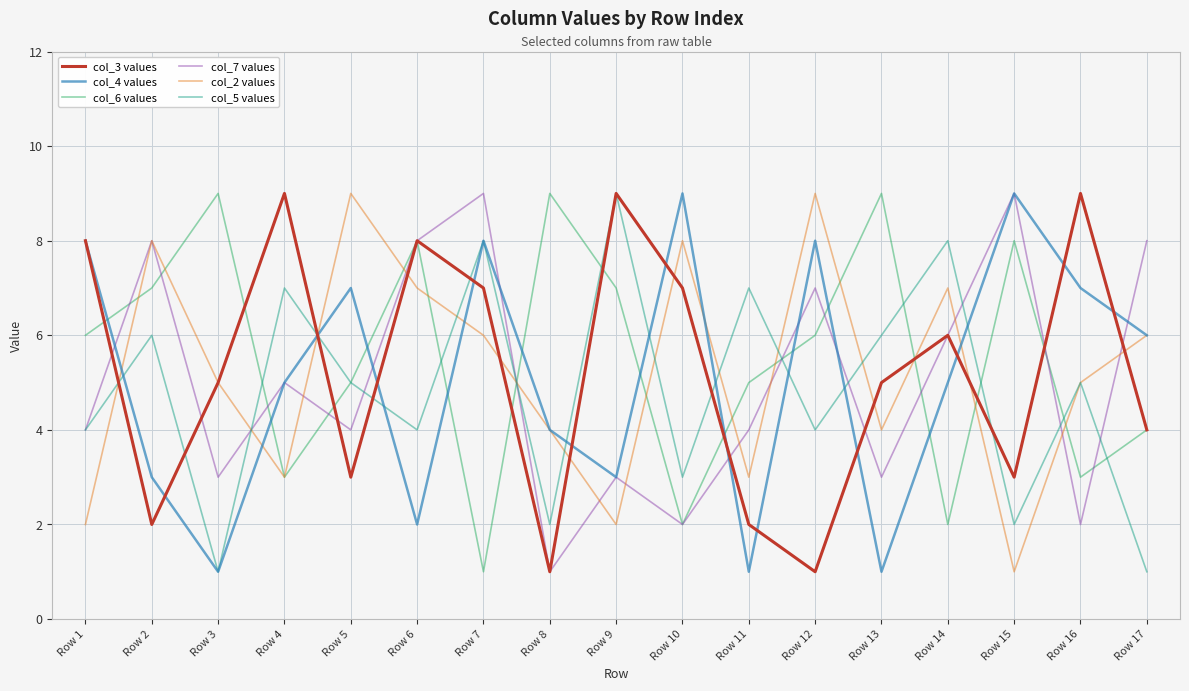

Which series changed the most between Row 1 and Row 10?

col_2 values